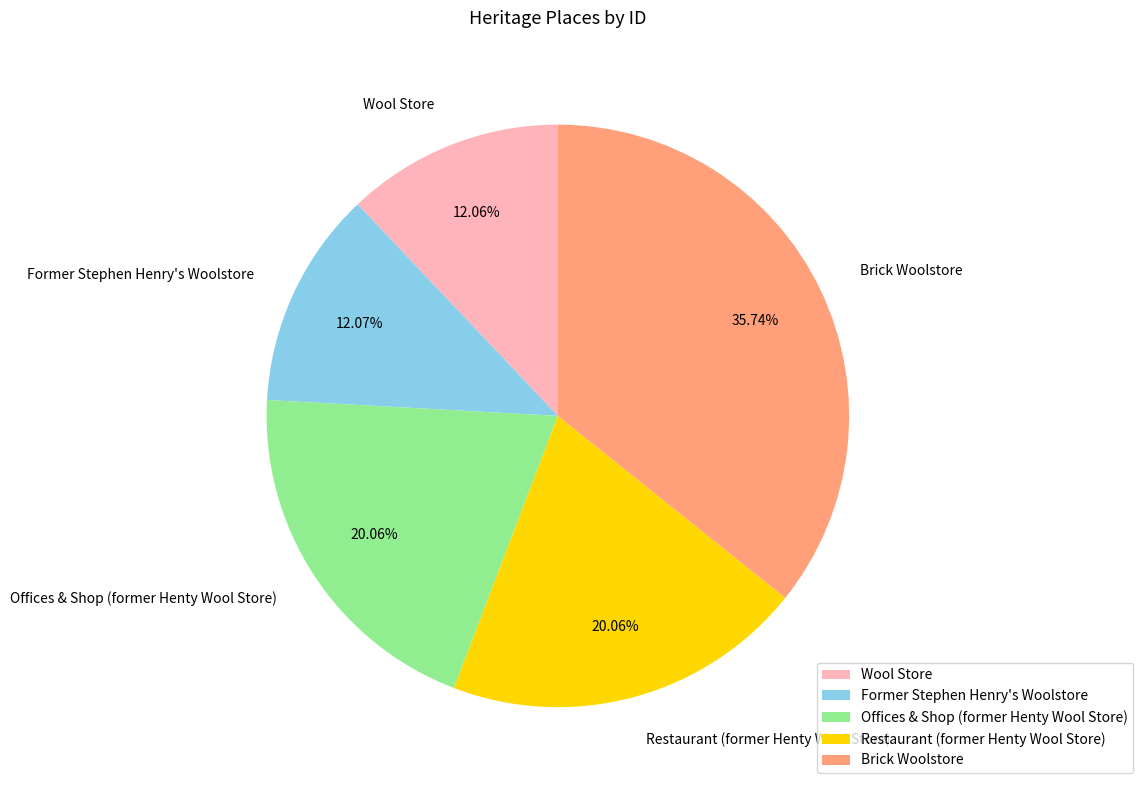

Which has a higher value, Offices & Shop (former Henty Wool Store) or Former Stephen Henry's Woolstore?

Offices & Shop (former Henty Wool Store)